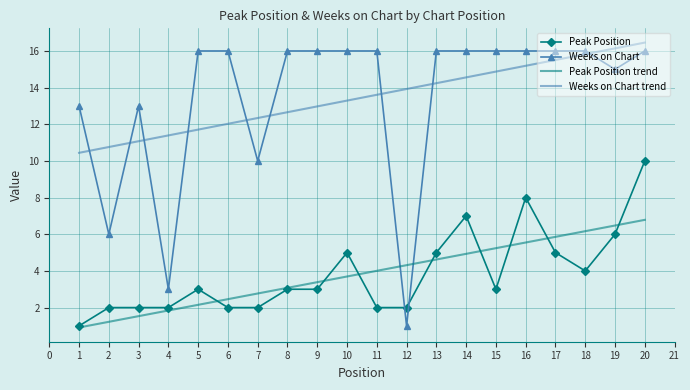

What is the average value of the Weeks on Chart trend series?

13.5